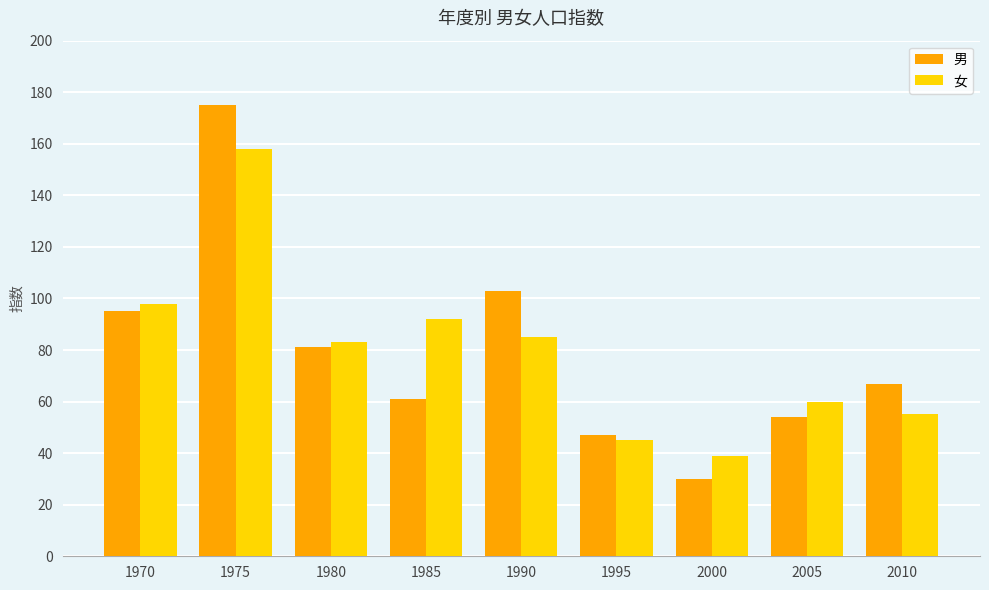

What is the maximum value shown in the chart?

175